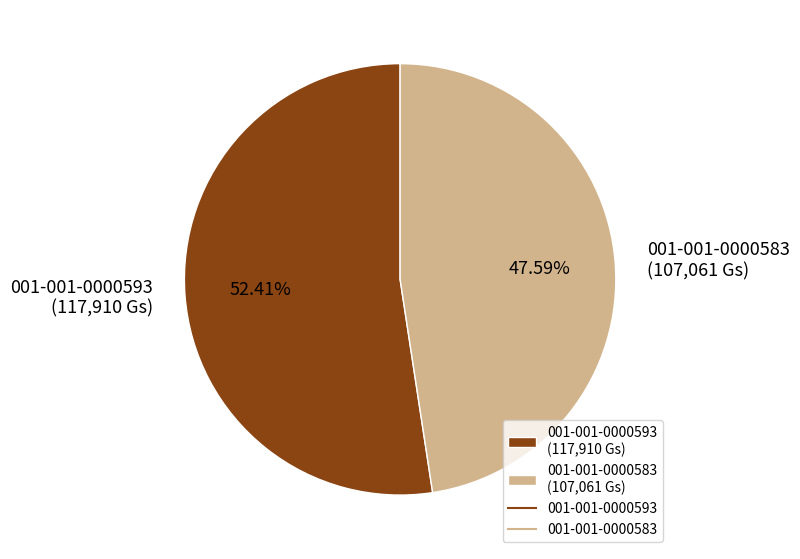

Do 001-001-0000583 and 001-001-0000593 together represent more than half of the pie?

Yes